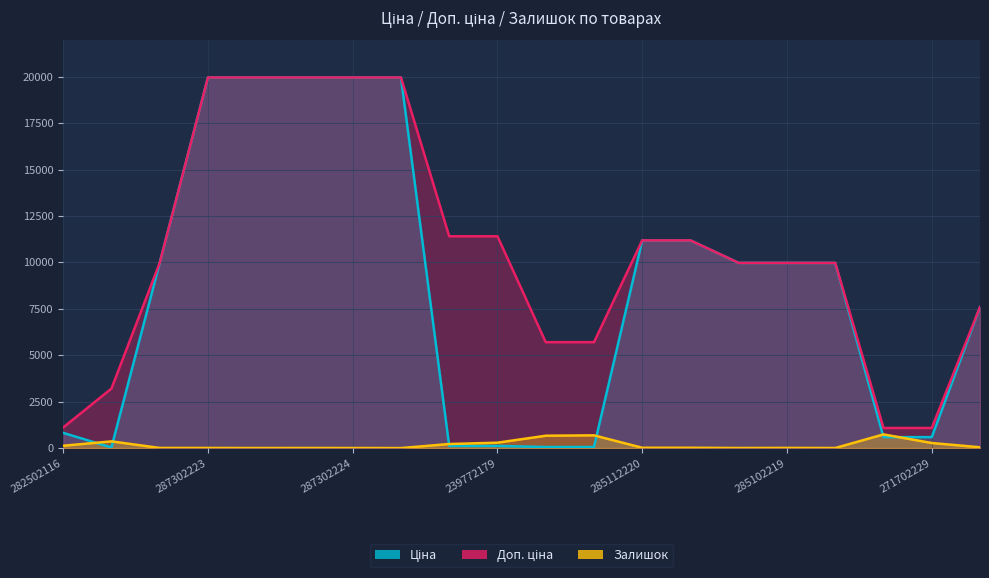

Which label corresponds to the smallest value in the chart?

287302226